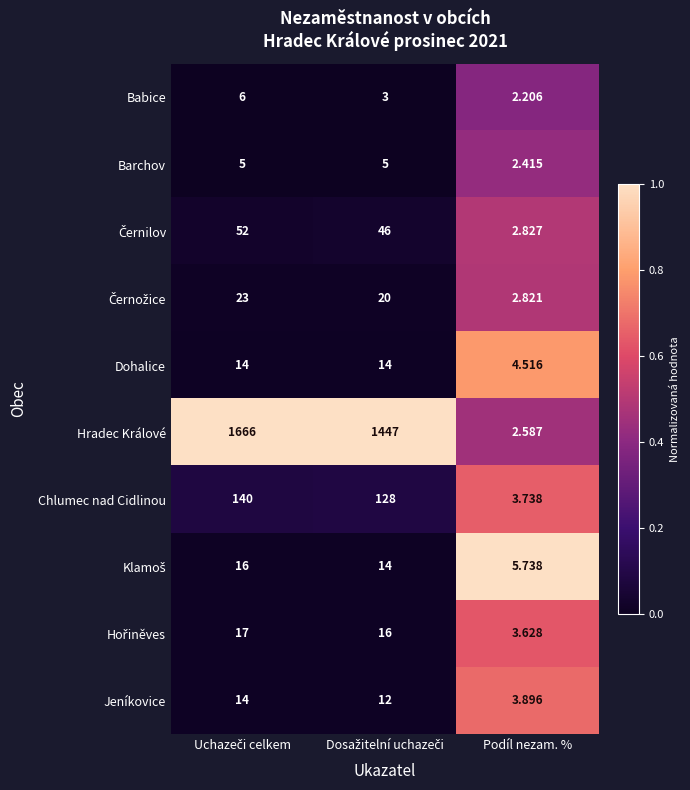

Count the number of categories in the chart.

3